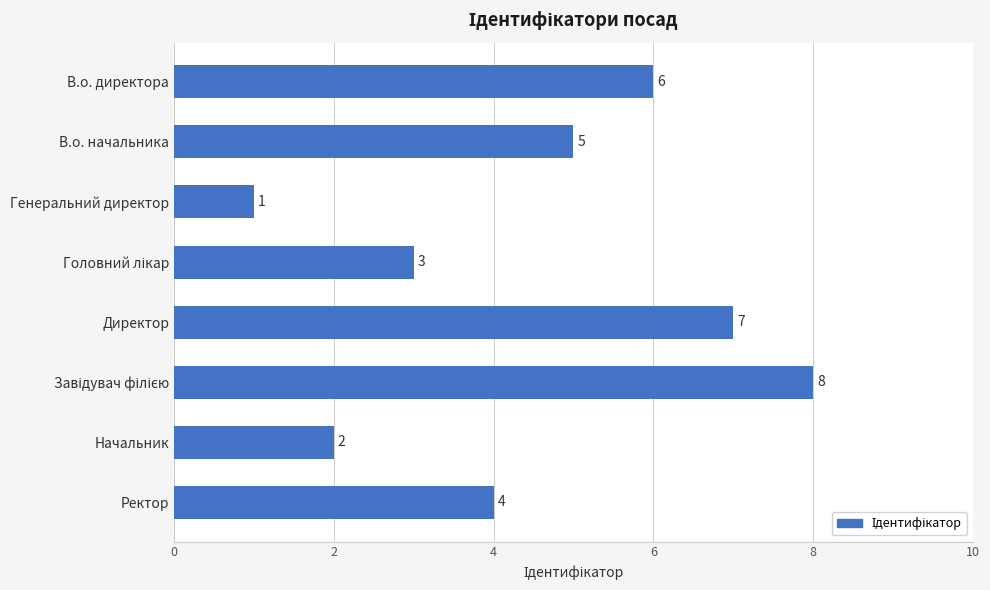

How many bars are there in total?

8